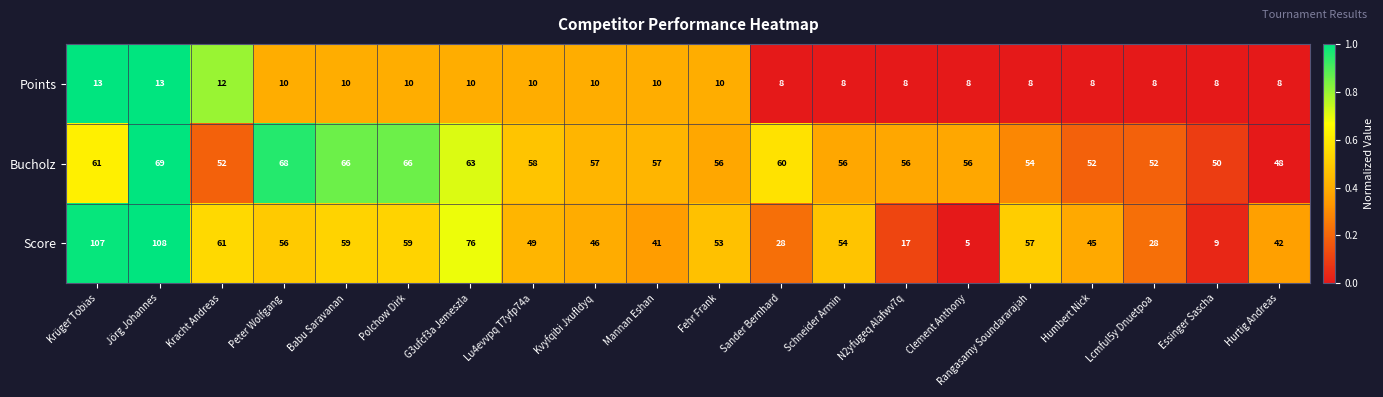

Which series changed the most between Babu Saravanan and Clement Anthony?

Score